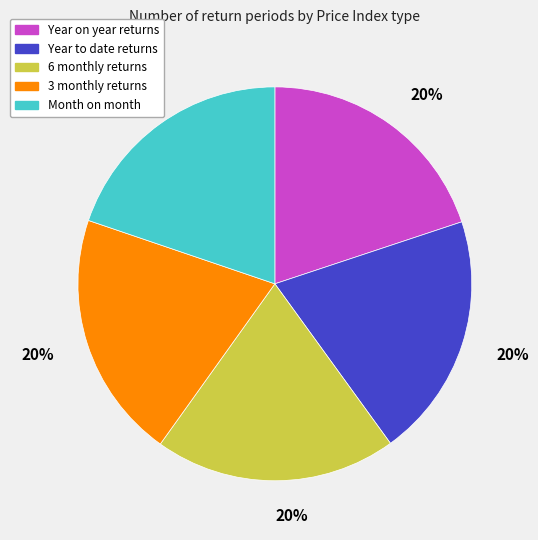

Approximately how many times larger is the value at 6 monthly returns compared to 3 monthly returns?

1.0